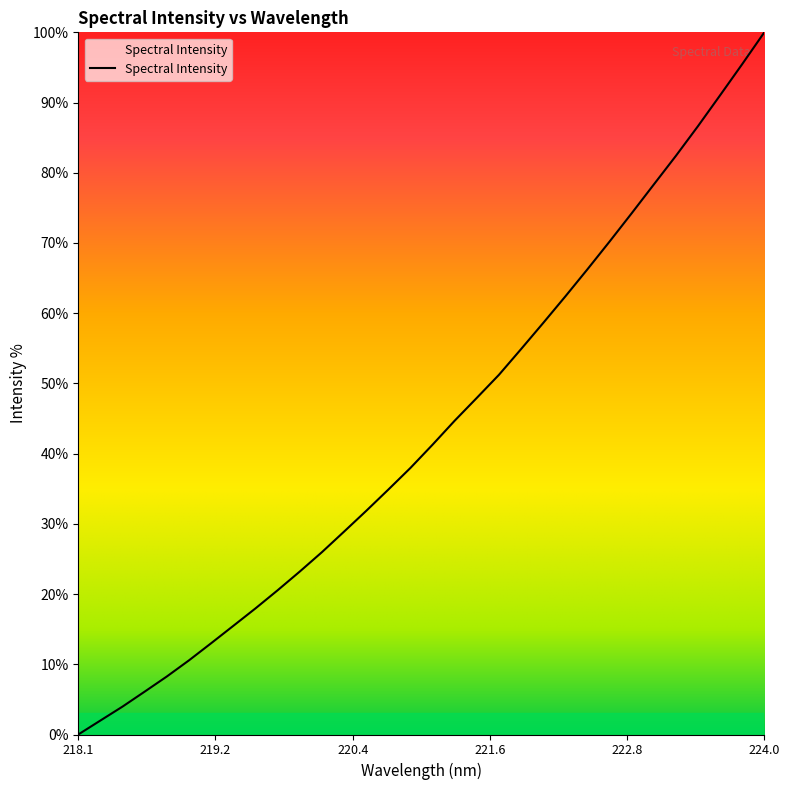

How many values are above zero?

31